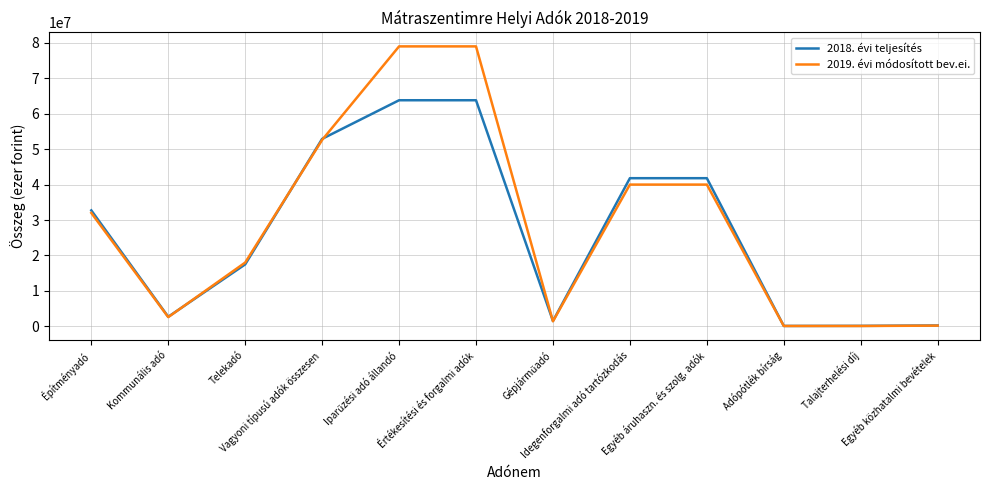

What is the maximum value shown in the chart?

79000000